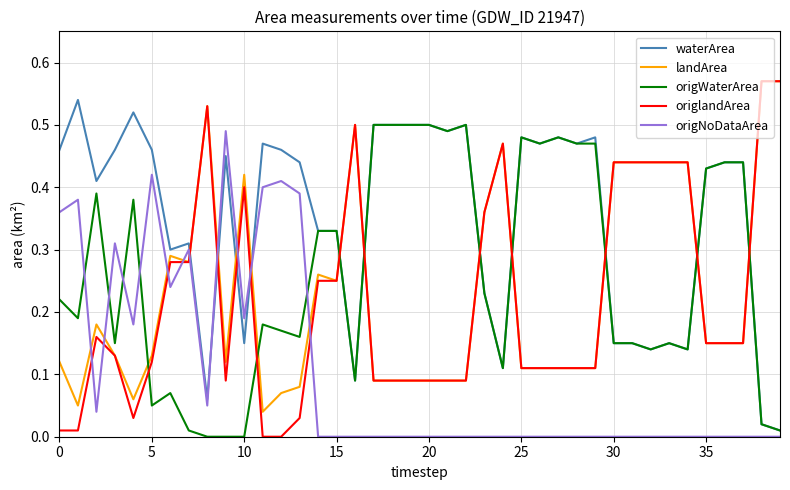

True or false: origWaterArea and origNoDataArea cross at least once.

True